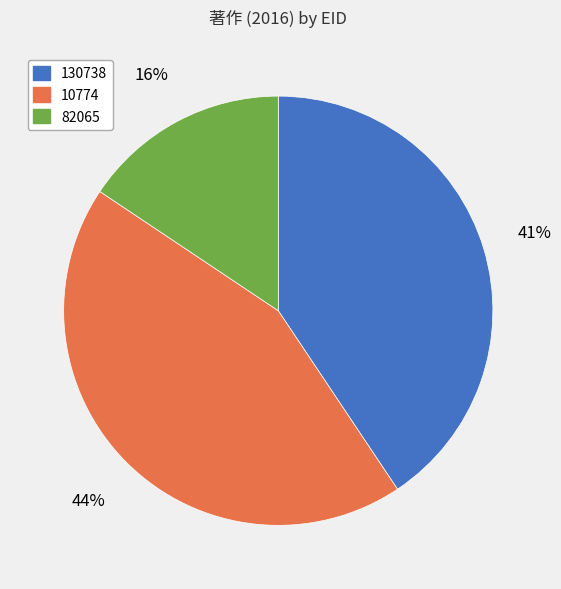

The 10774 slice represents 44% of the pie. True or false?

True